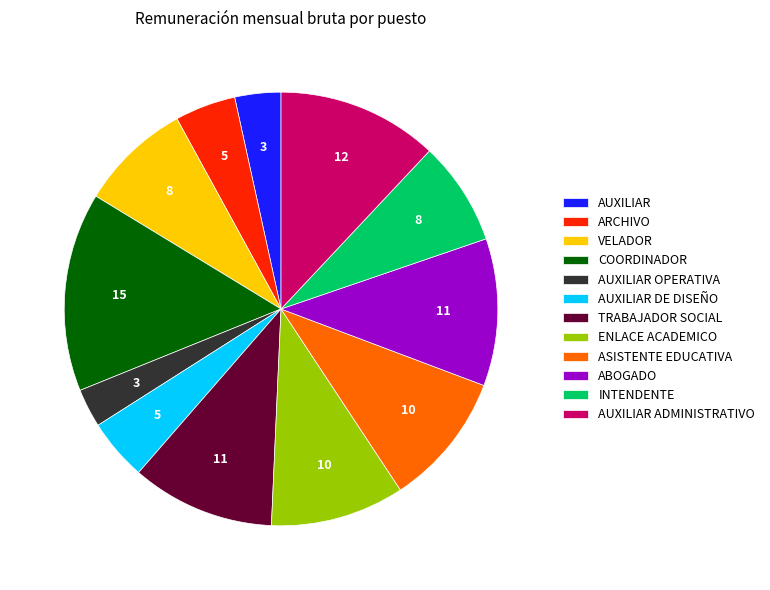

Is the sum of AUXILIAR and INTENDENTE greater than half?

No